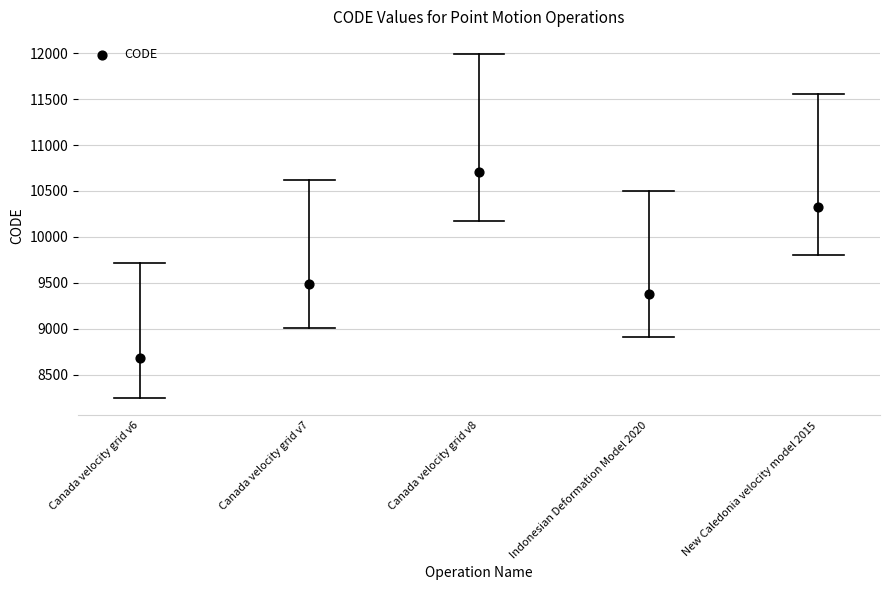

What Y value in the scatter plot is closest to 9691?

9483